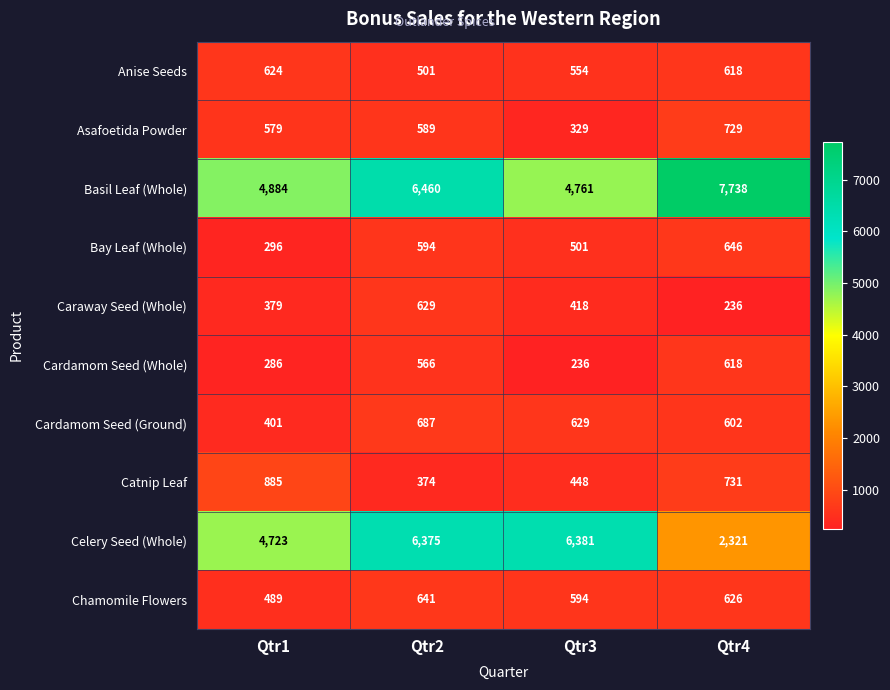

Between Qtr1 and Qtr2, which series saw the biggest shift?

Celery Seed (Whole)